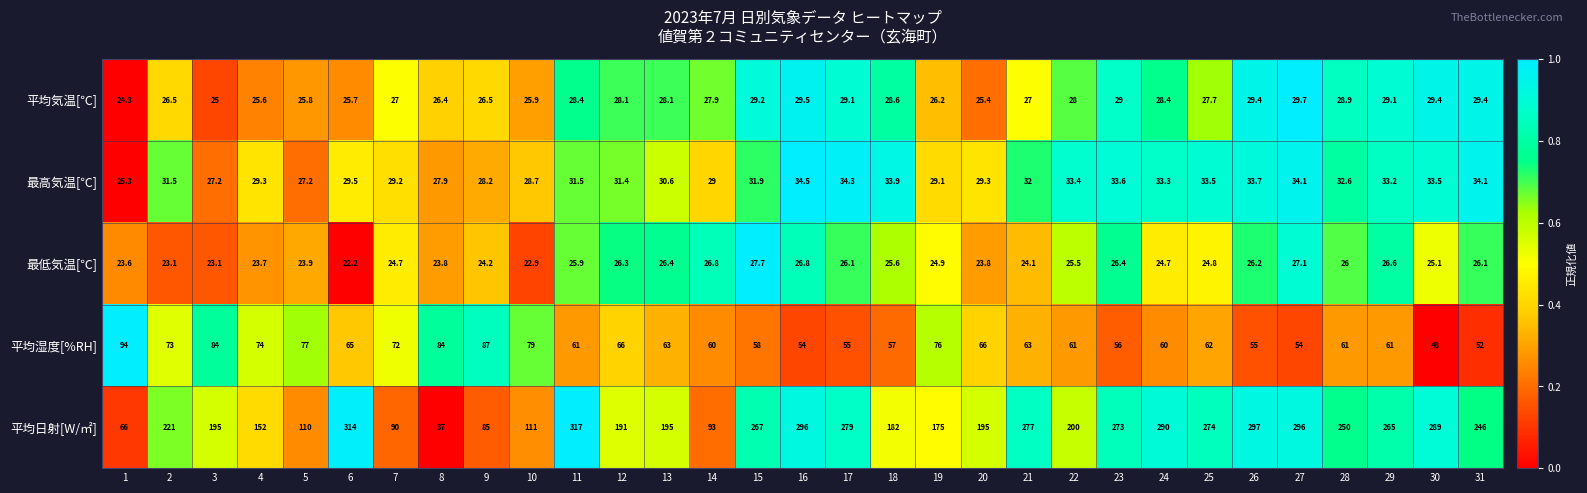

Which series has the largest total across all categories?

平均日射[W/㎡]